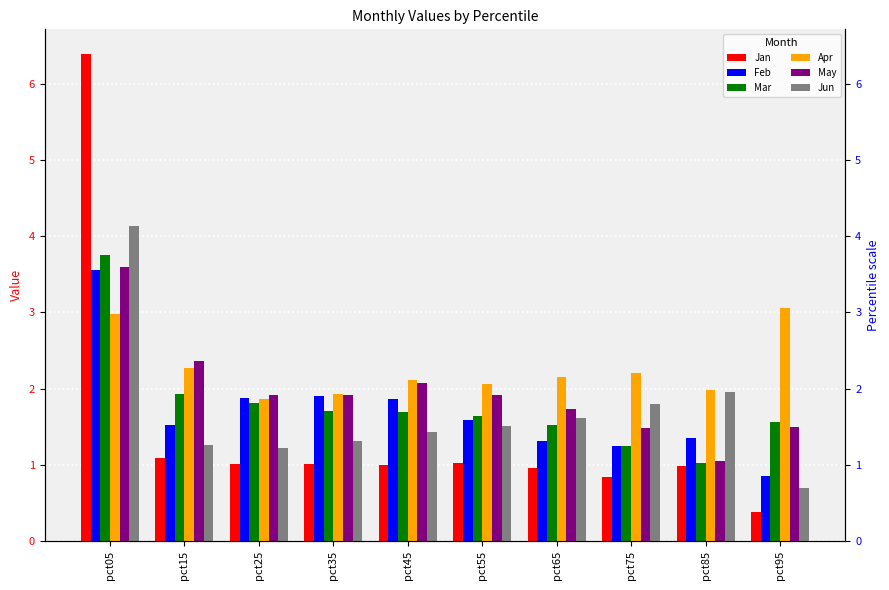

Between pct55 and pct65, which series saw the biggest shift?

Feb